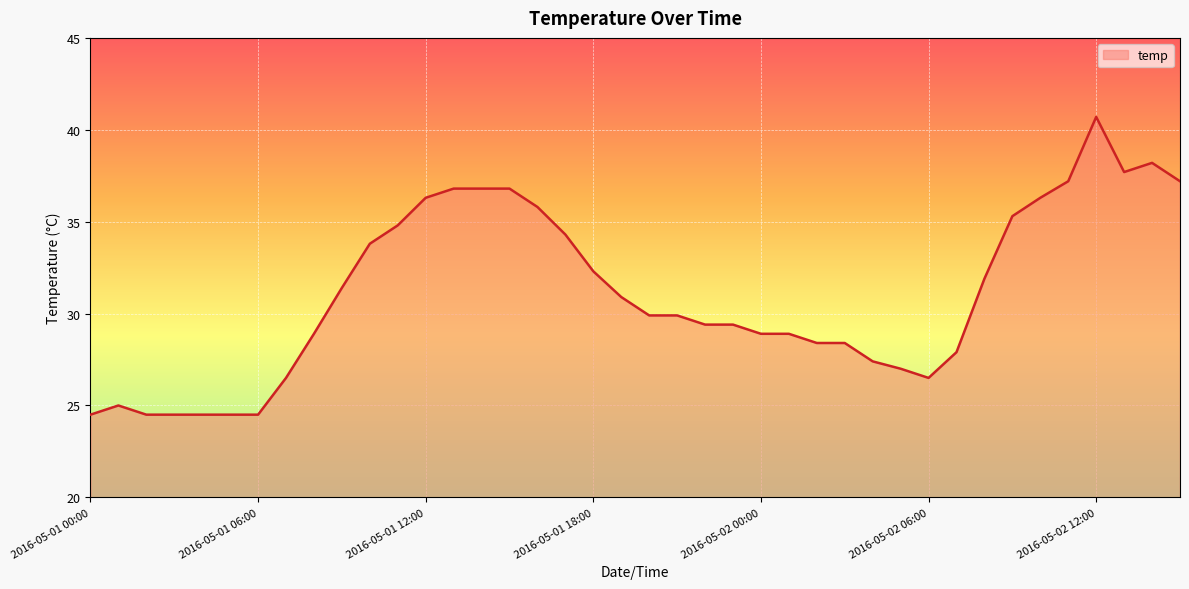

What is the maximum value shown in the chart?

40.7